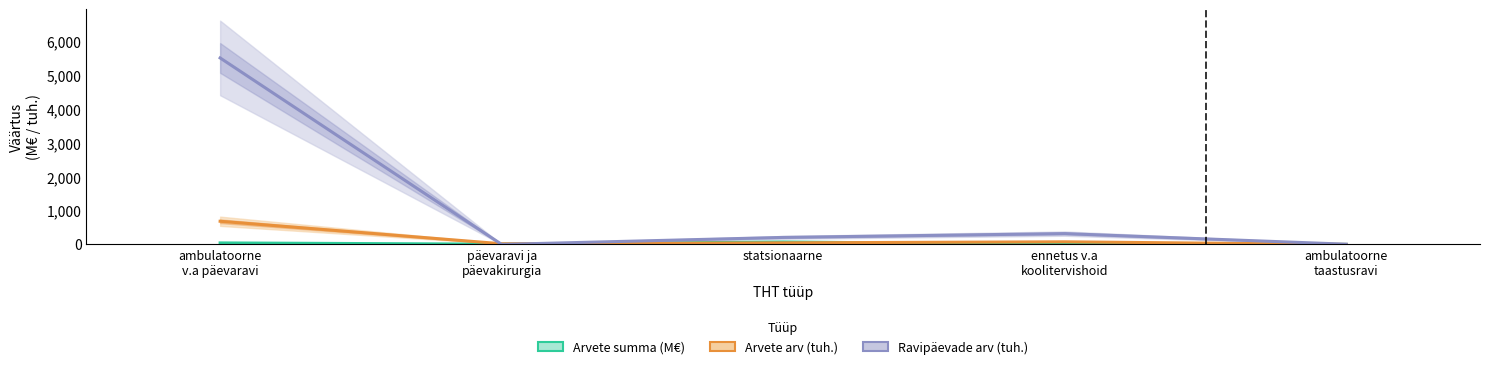

What is the difference between the second highest and minimum values in the Ravipäevade arv (tuh.) series?

319.6